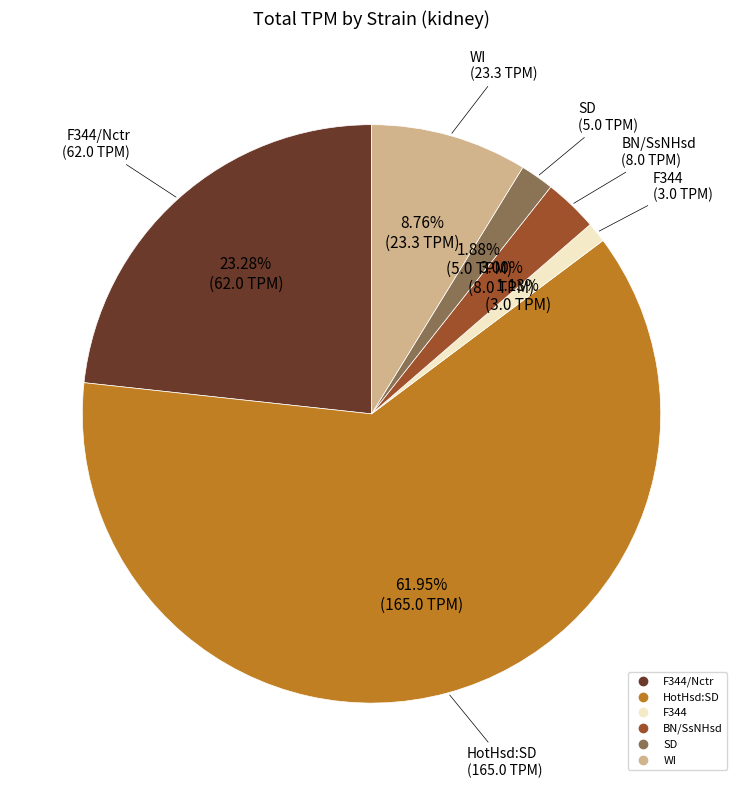

Is there any slice that represents more than half of the pie?

Yes